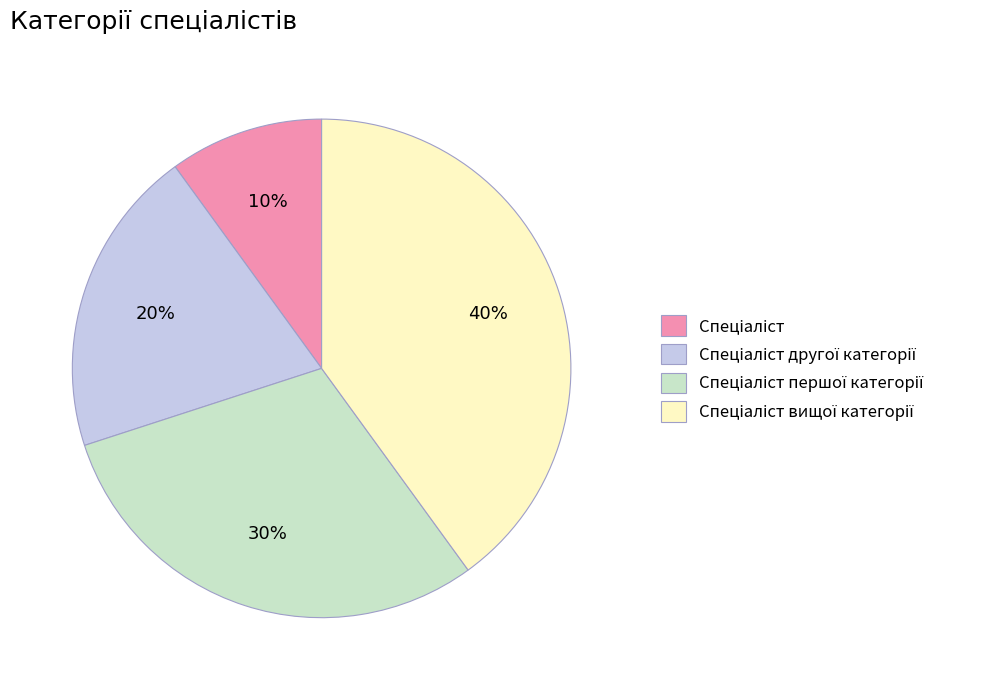

To the nearest percent, what is the average slice percentage?

25%